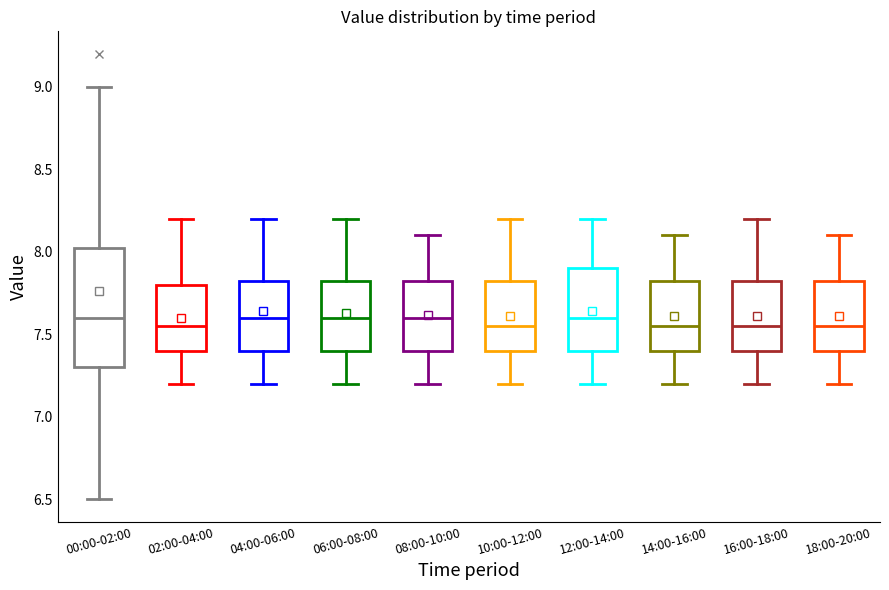

Reading left to right, transcribe this box plot: for each box, give where its median line is, the range the box spans, and where its two whiskers end, as read against the y-axis. The values are not printed on the chart, so give them approximately, as read against the axis.

00:00-02:00: median 7.60, box 7.30 to 8.05, whiskers 6.50 to 9.00
02:00-04:00: median 7.55, box 7.40 to 7.80, whiskers 7.20 to 8.20
04:00-06:00: median 7.60, box 7.40 to 7.85, whiskers 7.20 to 8.20
06:00-08:00: median 7.60, box 7.40 to 7.85, whiskers 7.20 to 8.20
08:00-10:00: median 7.60, box 7.40 to 7.85, whiskers 7.20 to 8.10
10:00-12:00: median 7.55, box 7.40 to 7.85, whiskers 7.20 to 8.20
12:00-14:00: median 7.60, box 7.40 to 7.90, whiskers 7.20 to 8.20
14:00-16:00: median 7.55, box 7.40 to 7.85, whiskers 7.20 to 8.10
16:00-18:00: median 7.55, box 7.40 to 7.85, whiskers 7.20 to 8.20
18:00-20:00: median 7.55, box 7.40 to 7.85, whiskers 7.20 to 8.10